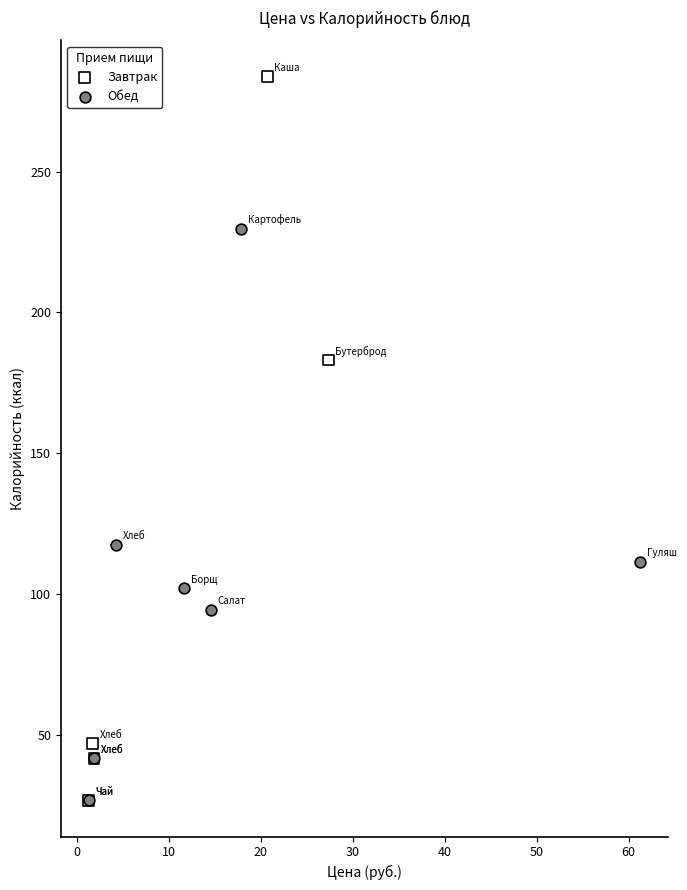

Which series has the widest spread of Y values?

Завтрак